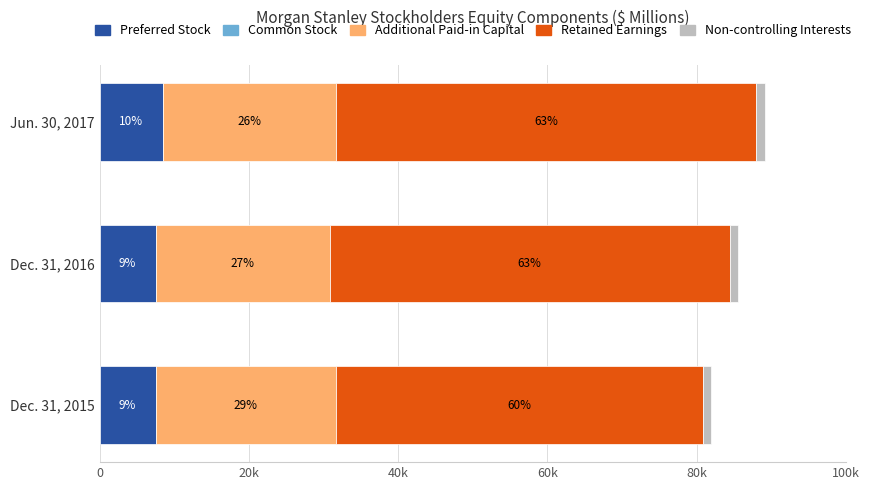

Which series has the largest range (max minus min)?

Retained Earnings